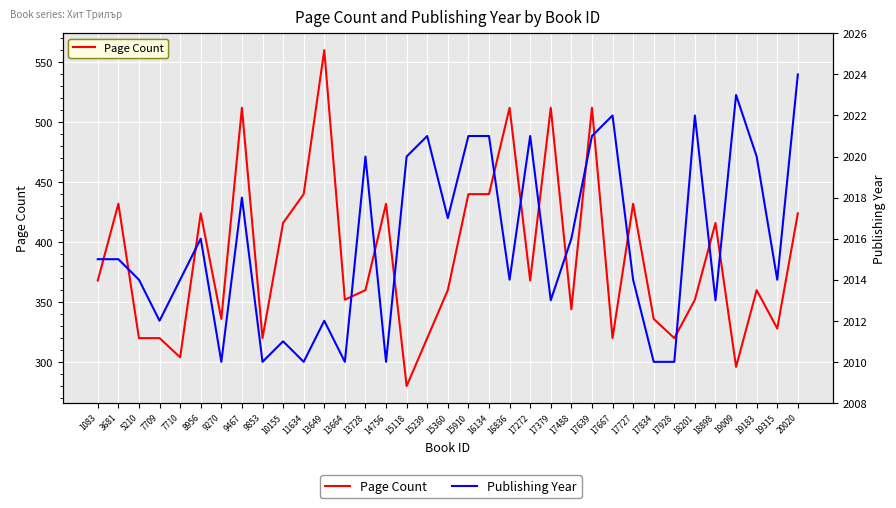

At 11634, list the series in order from largest to smallest.

Publishing Year, Page Count